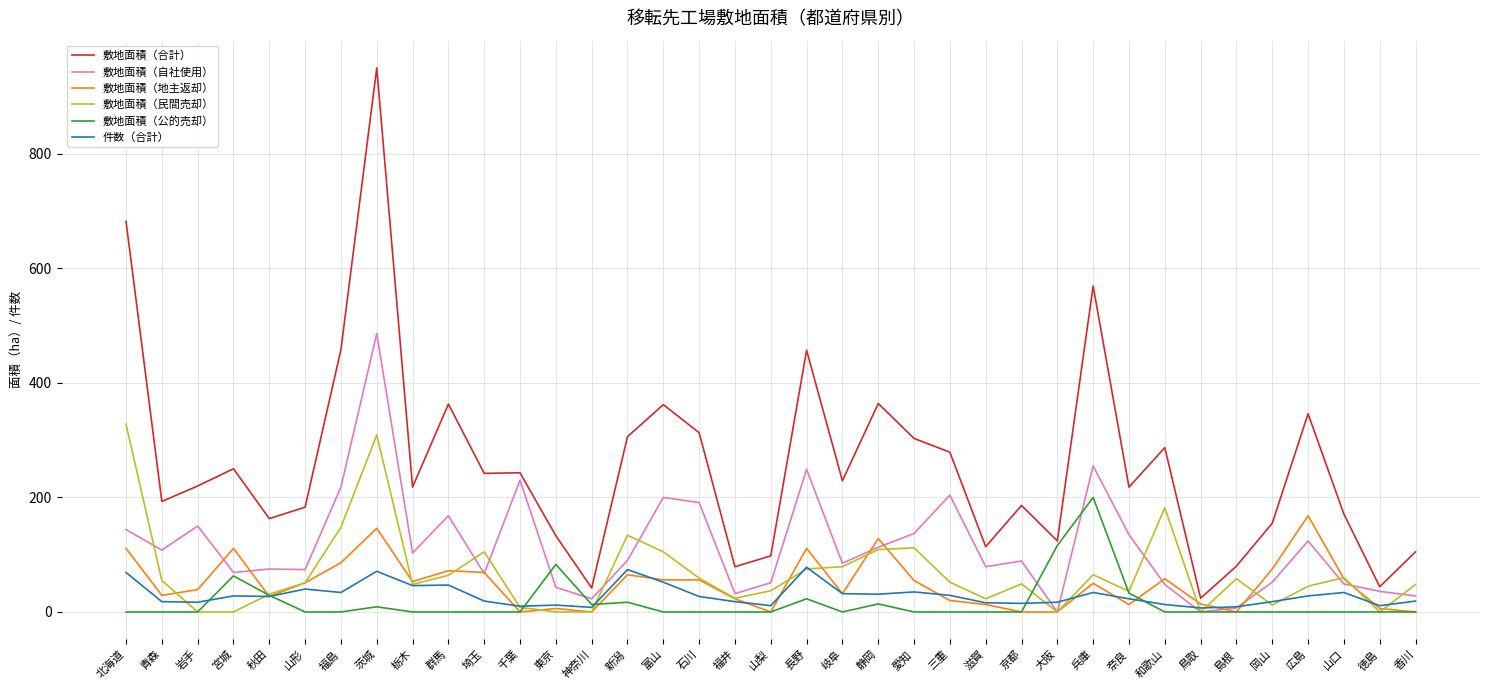

Where does the 敷地面積（民間売却） series first go above 51?

北海道